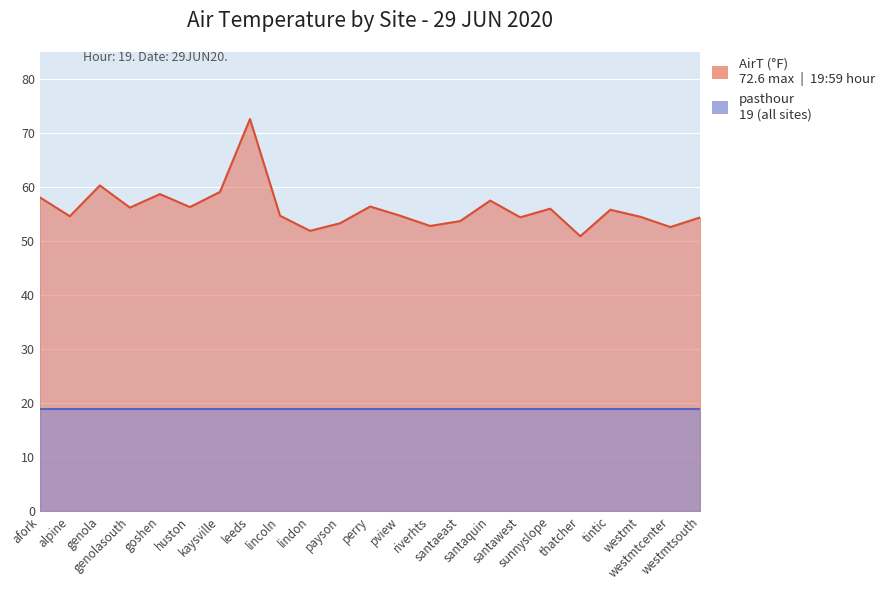

What is the difference between the values at santaeast and afork?

4.4